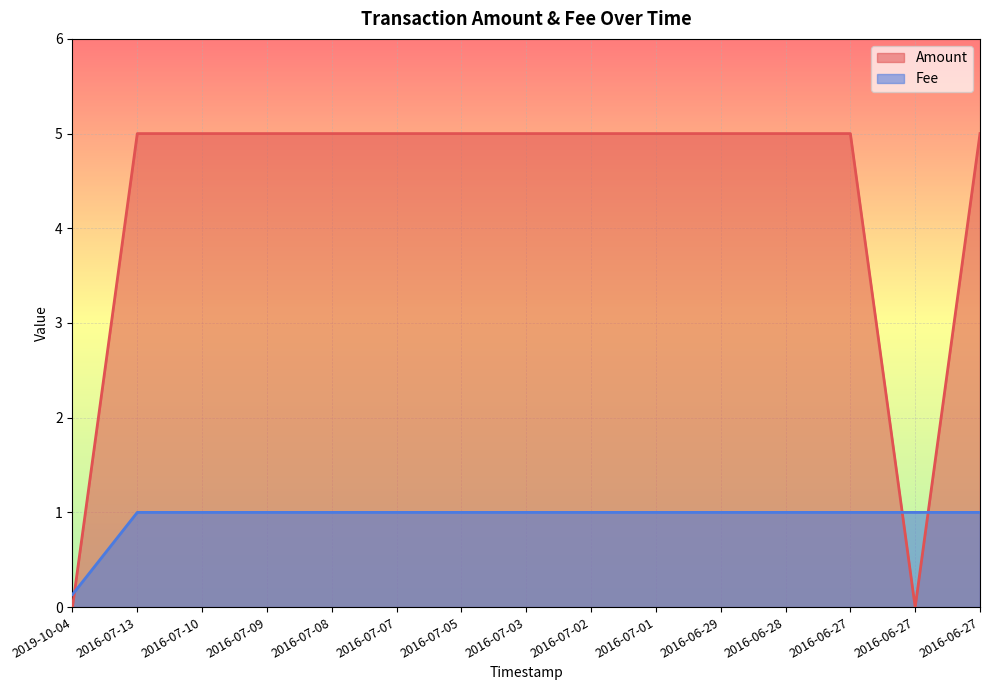

At how many categories does at least one series exceed 2?

13